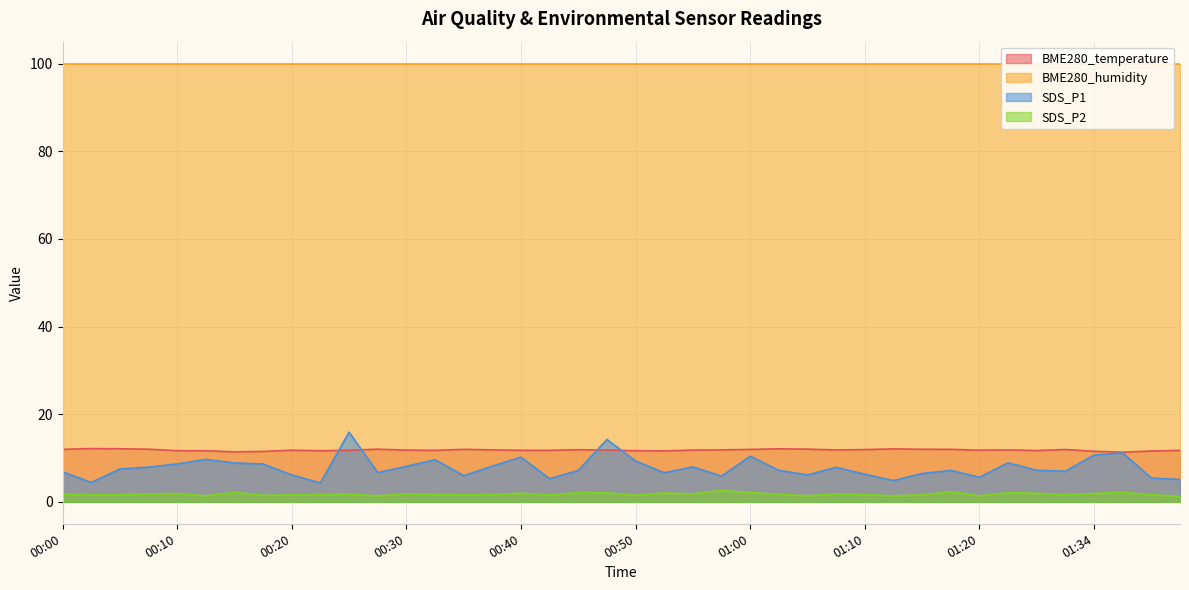

At which category is the sum across all series the highest?

00:25